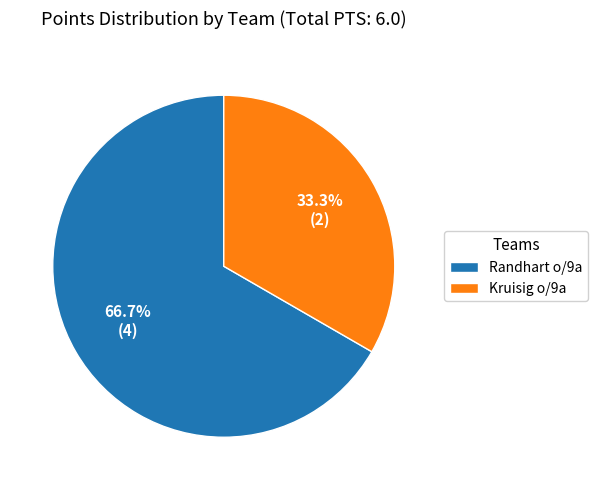

Does Randhart o/9a account for over 50% of the chart?

Yes